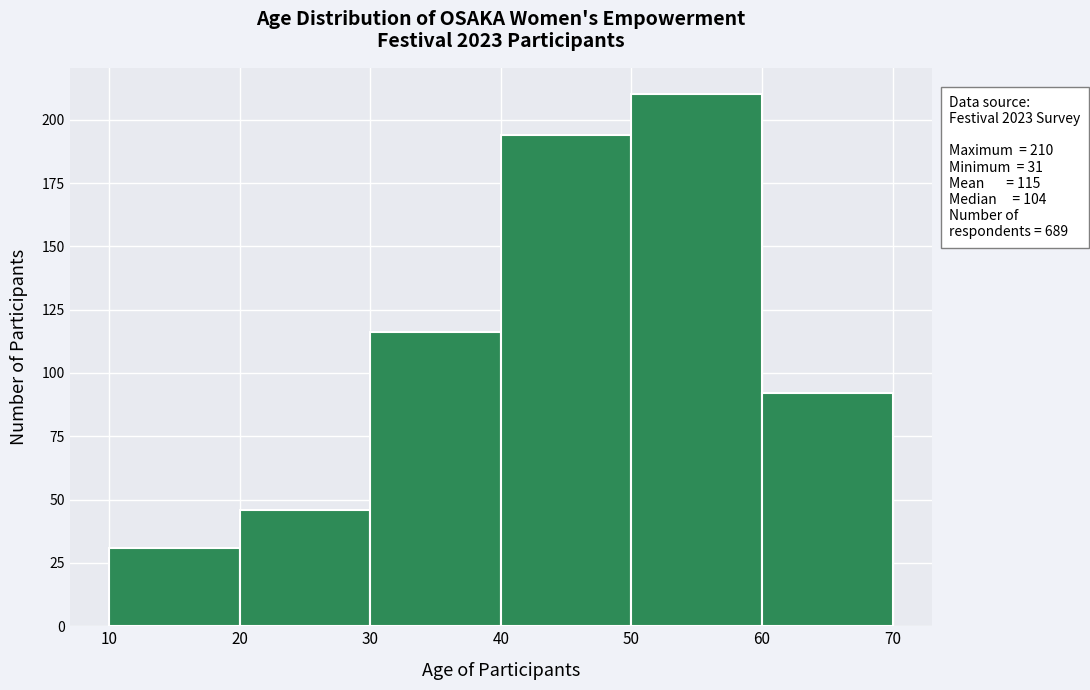

Over which range of the x-axis is the bar tallest?

50 to 60